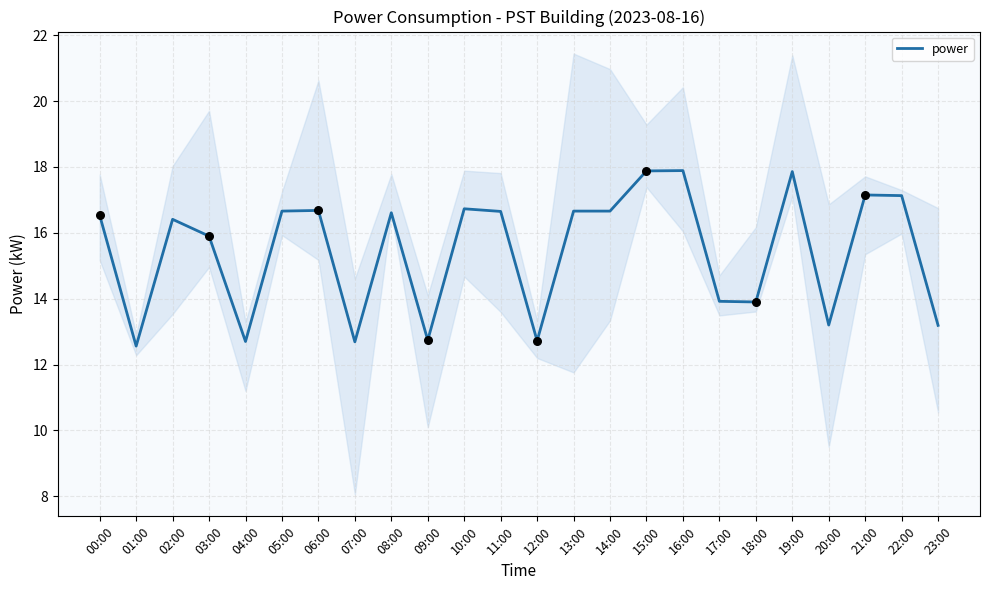

Between 03:00 and 22:00, which is larger?

22:00